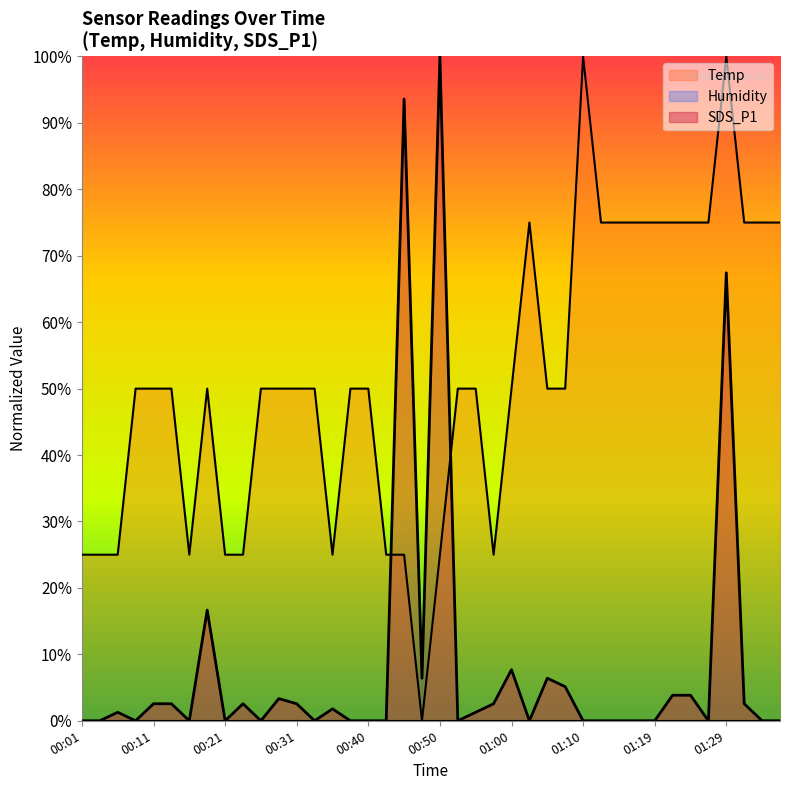

What is the difference between the second highest and second lowest values in the SDS_P1 series?

93.6